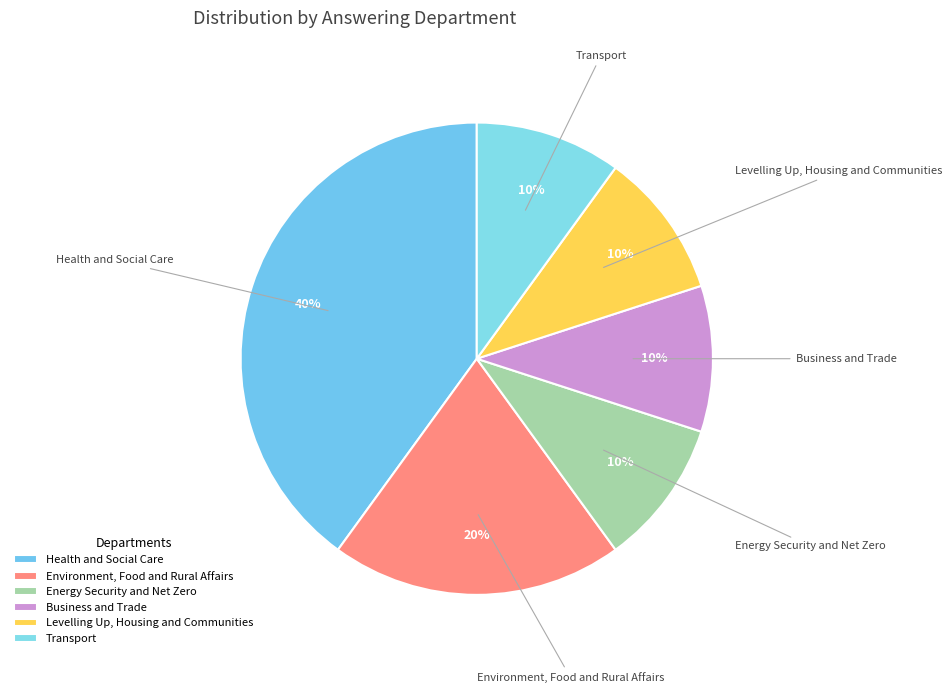

Does any single category account for the majority?

No